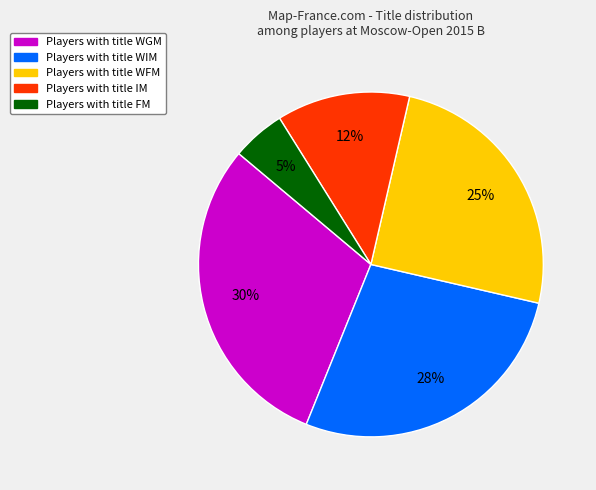

To the nearest percent, what is the average slice percentage?

20%